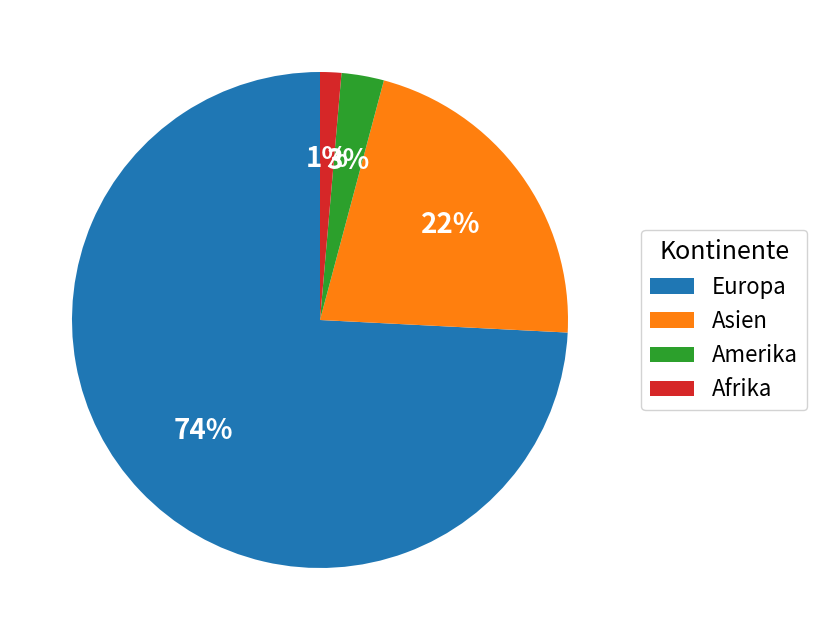

Is there a majority slice in this chart?

Yes